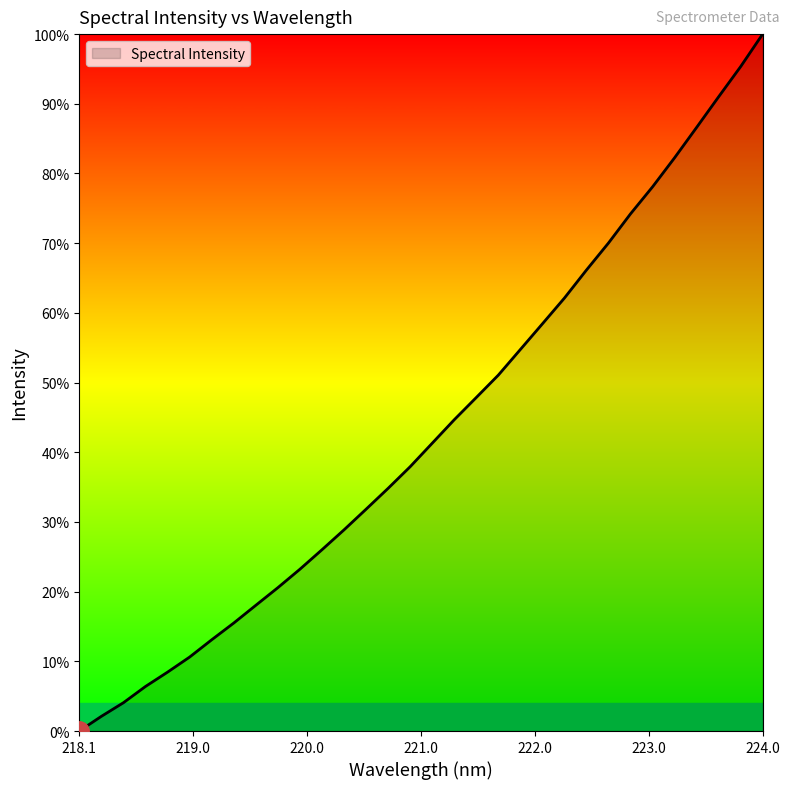

Does the chart display data point markers on the line(s)?

No